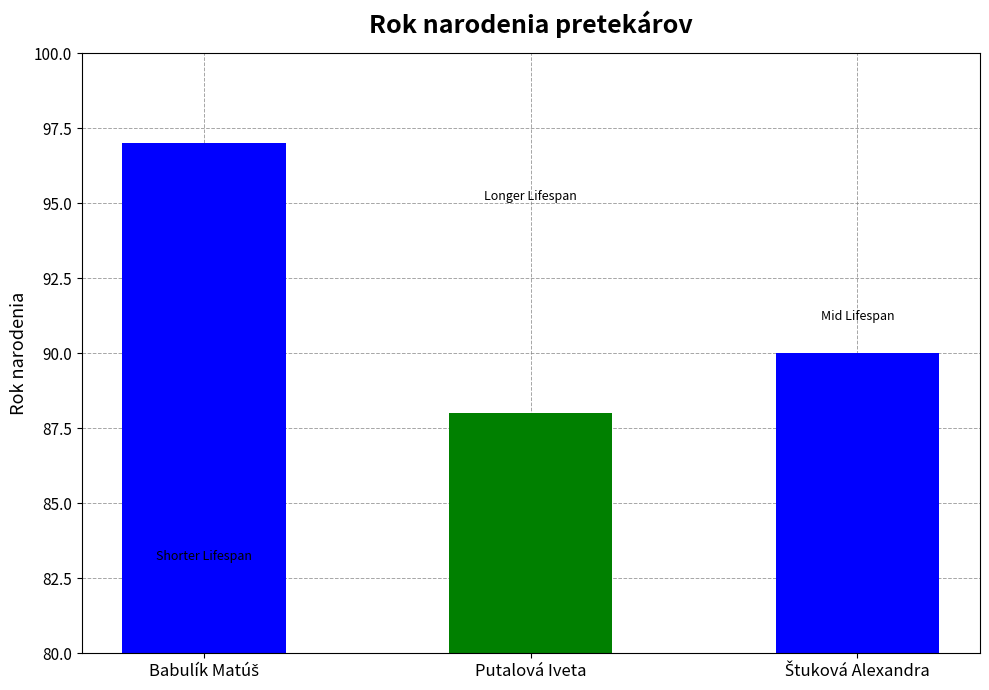

True or false: the data shows 88 at Putalová Iveta.

True